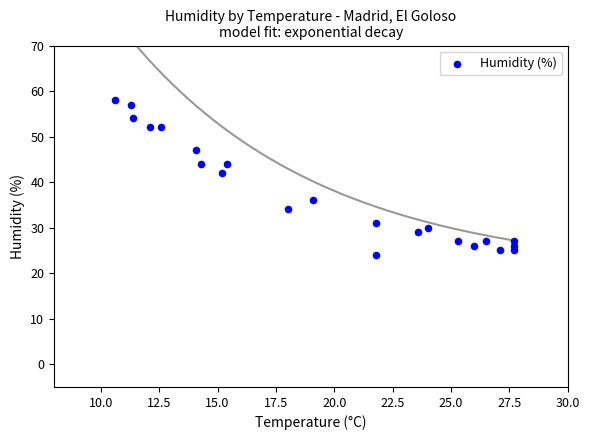

What is the range of Y values (max minus min)?

34